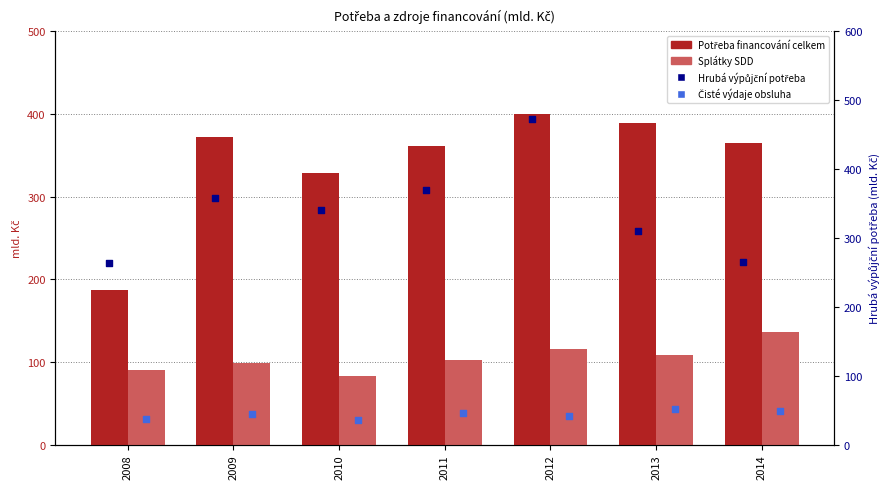

Which series contains the lowest Y value?

Čisté výdaje obsluha